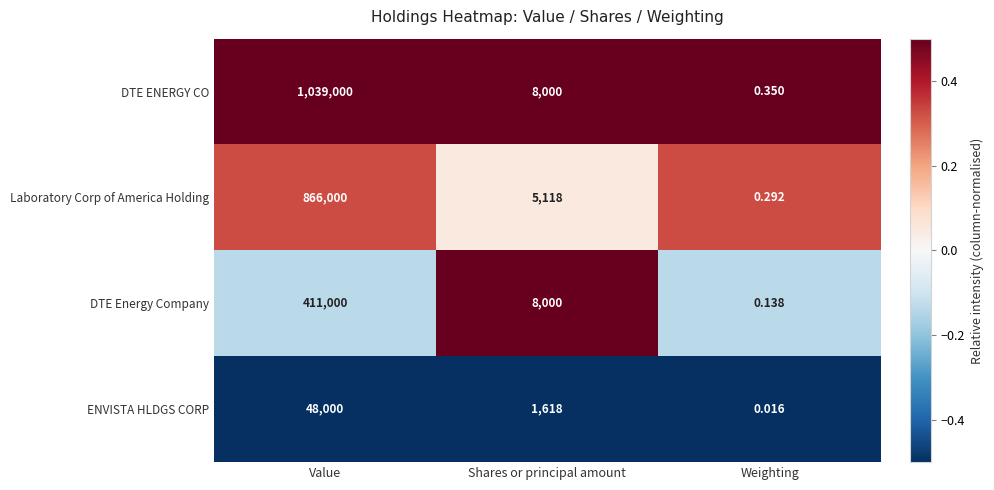

Which category has the highest value across all series?

Value